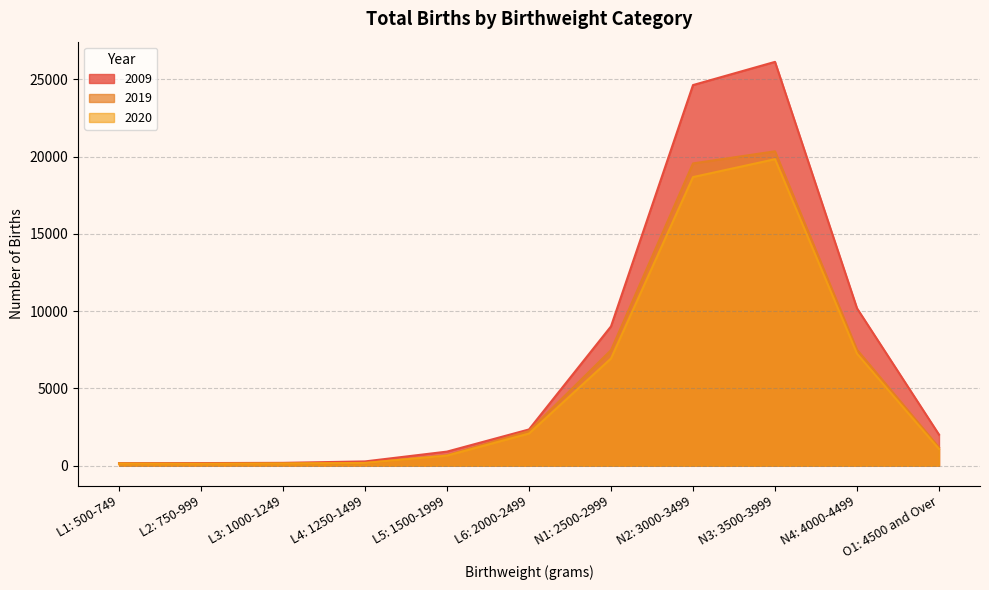

True or false: 2009 has a value of 41682 at N3: 3500-3999.

False